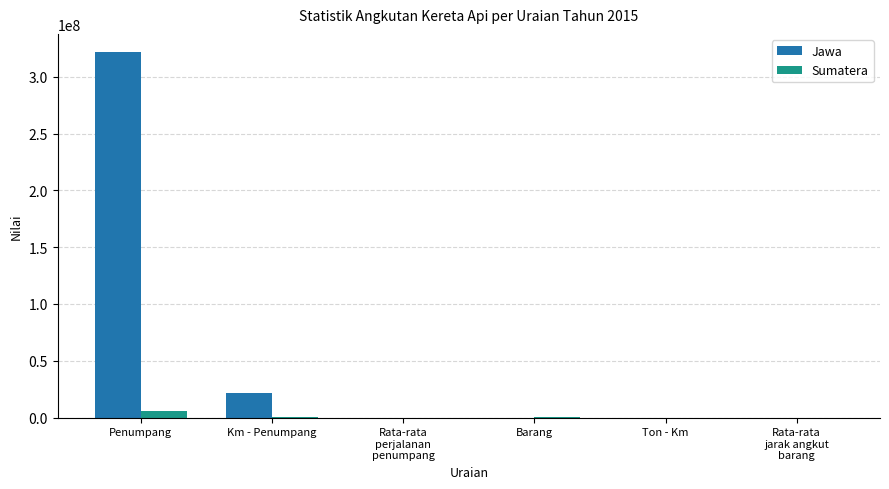

What is the sum of all Jawa values?

343120734